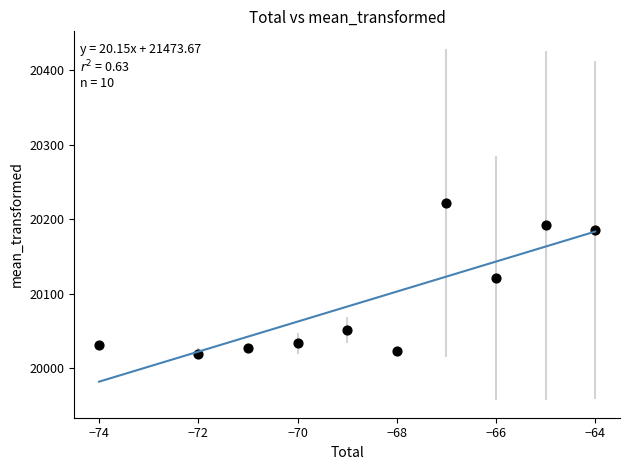

What is the average X value?

-68.6